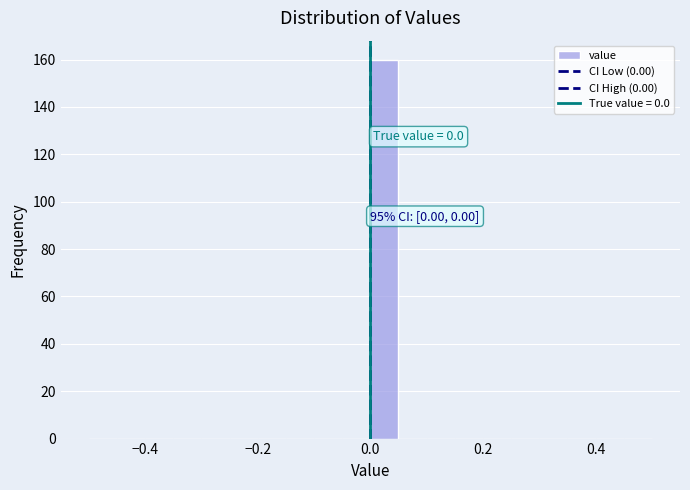

Around what value on the x-axis is the tallest bar? Give the approximate position of its centre, as read against the axis.

0.02